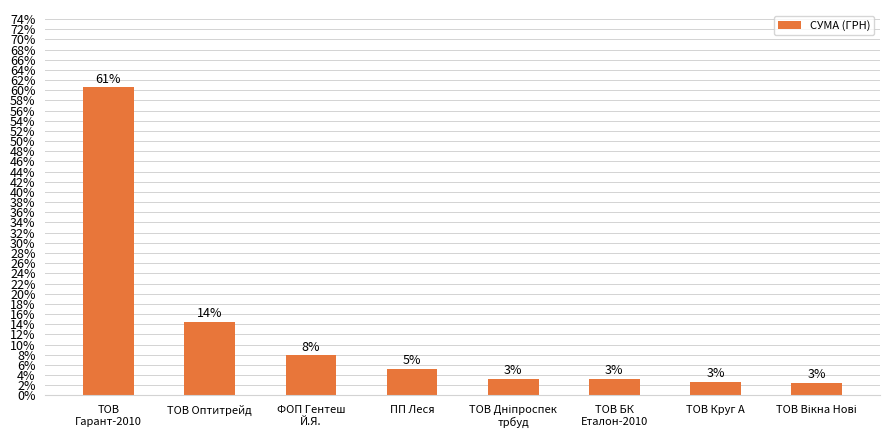

Does the chart contain any negative values?

No